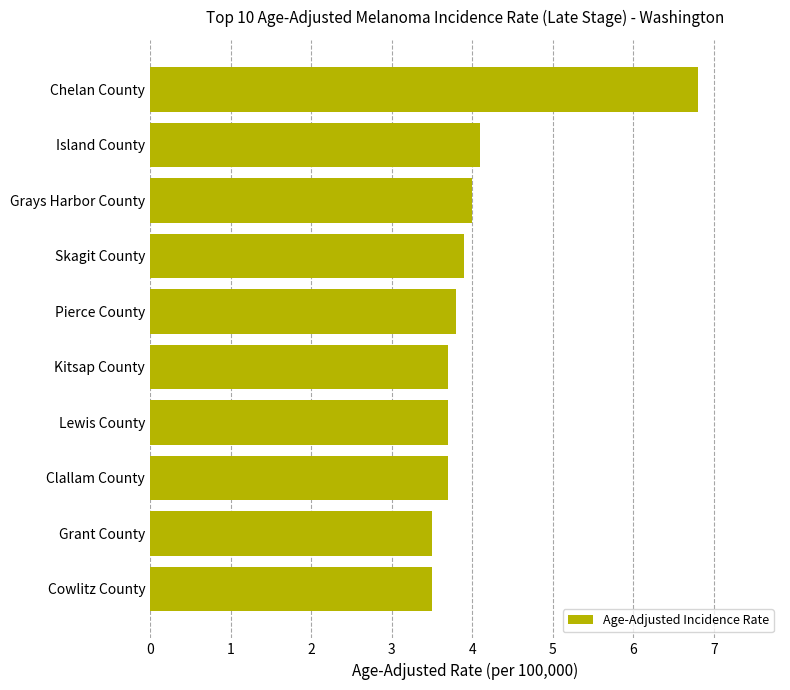

Does the chart contain any negative values?

No